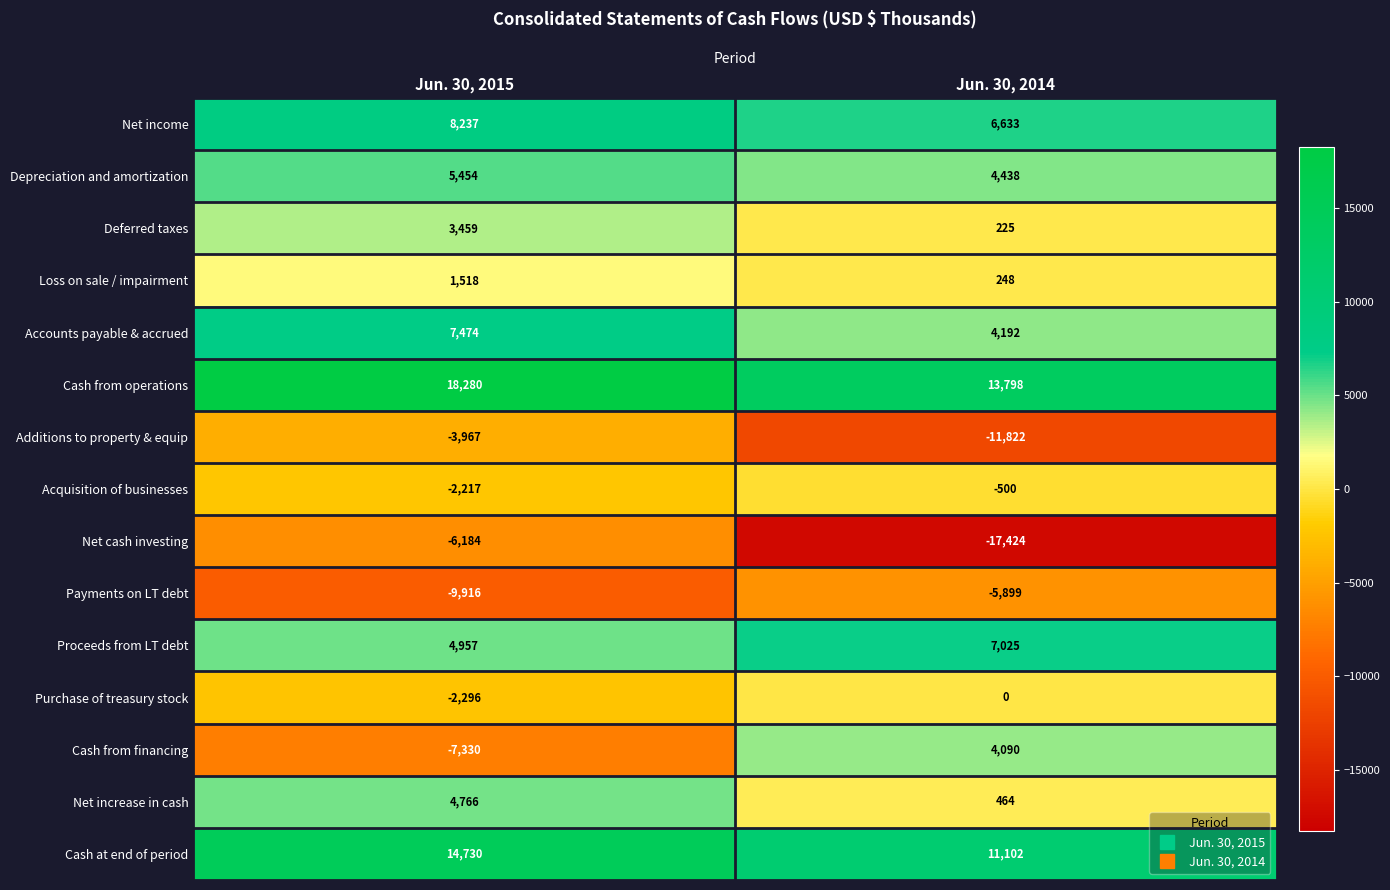

The value of Accounts payable & accrued at Jun. 30, 2015 is 2091. True or false?

False